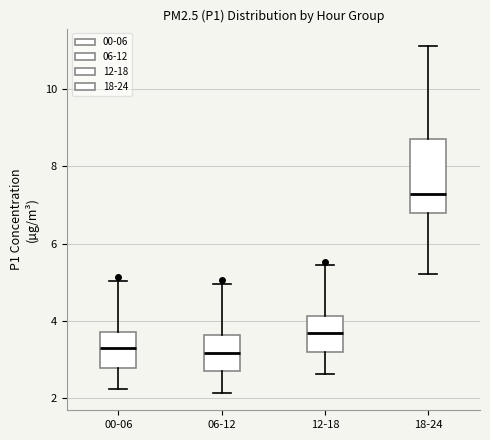

Where is the upper edge of the box for 06-12 on the y-axis? The values are not printed on the chart, so give them approximately, as read against the axis.

3.6